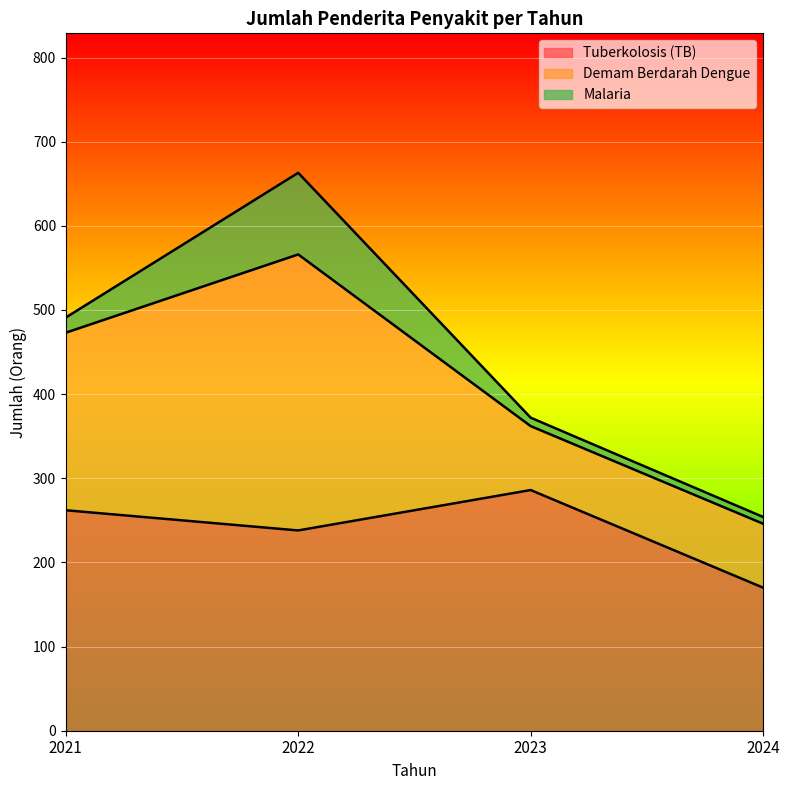

At which category is the sum across all series the highest?

2022